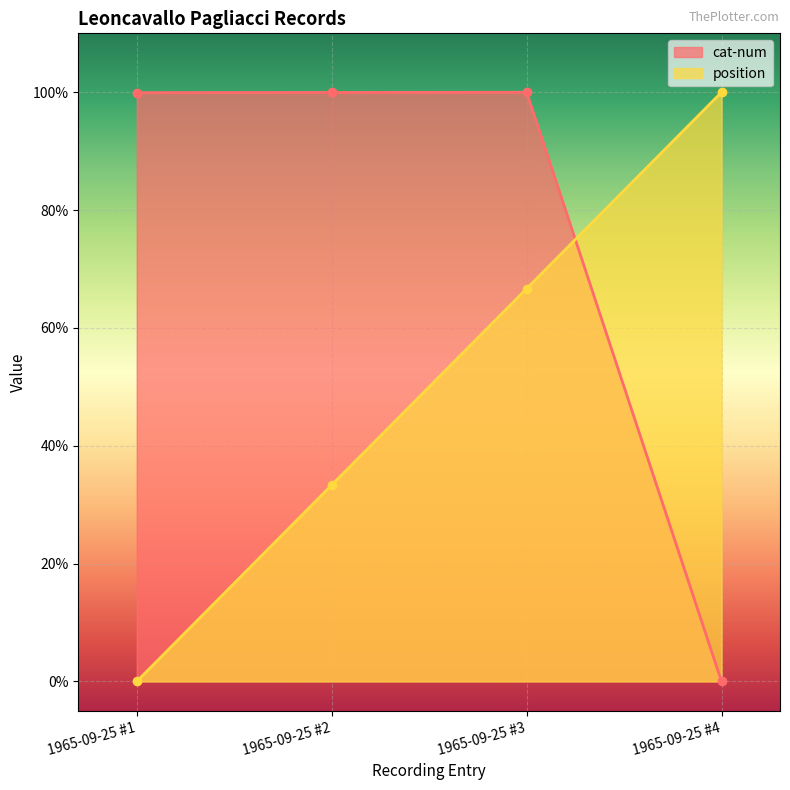

How many intersections are there between position and cat-num?

1